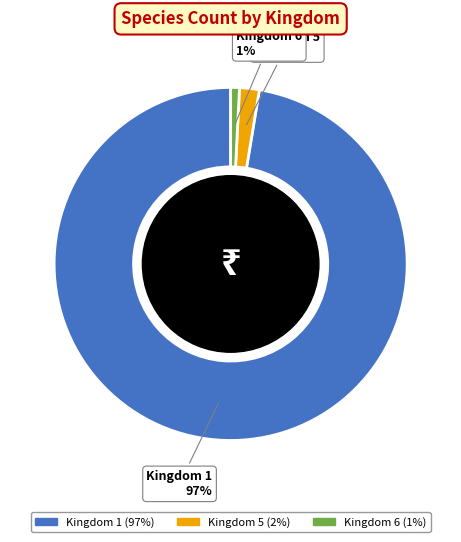

How many slices are in this pie chart?

3